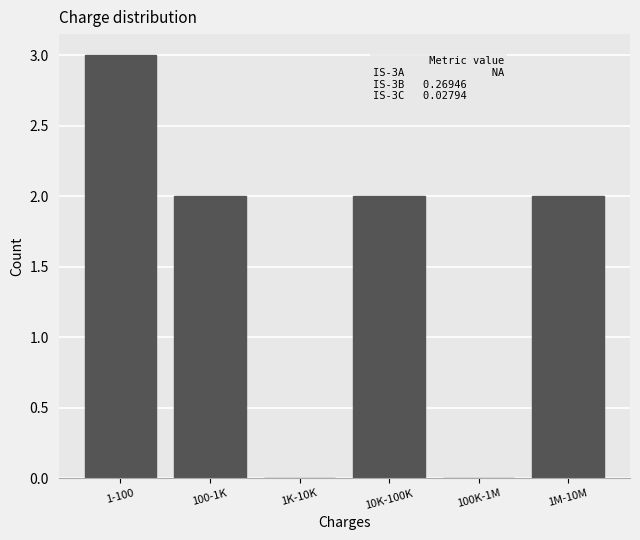

Reading left to right, what are all the values shown in this chart?

1-100=3	100-1K=2	1K-10K=0	10K-100K=2	100K-1M=0	1M-10M=2